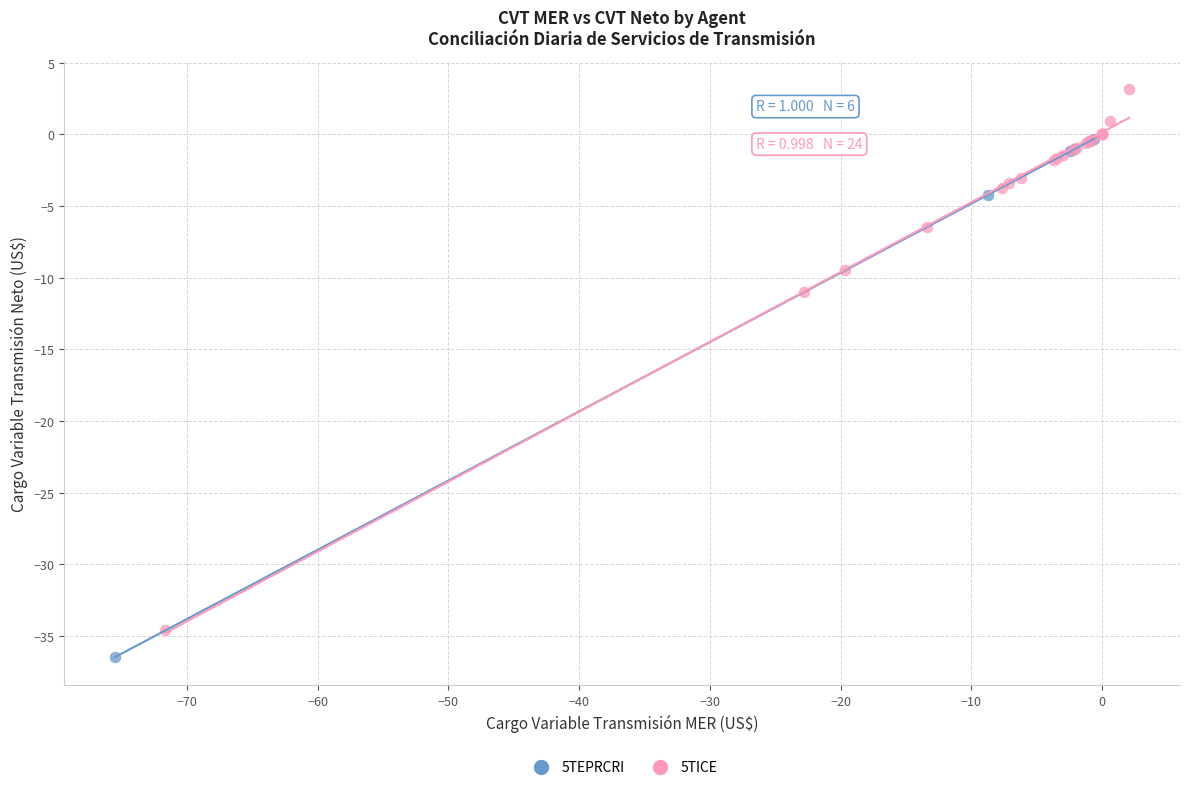

Which series contains the lowest Y value?

5TEPRCRI